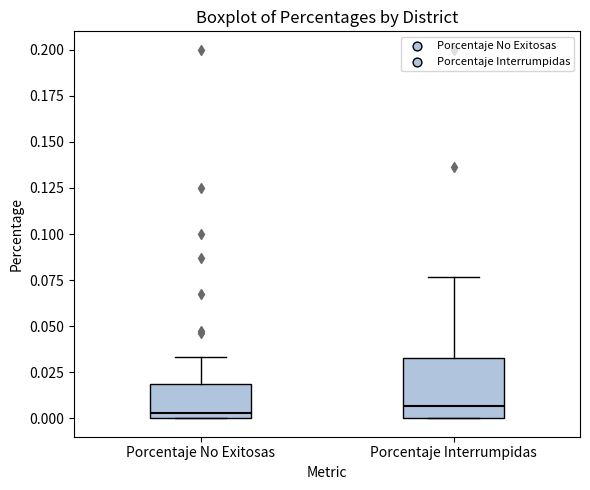

Reading left to right, read every box against the y-axis: the position of its median line, the range the box covers, and the ends of its whiskers. The values are not printed on the chart, so give them approximately, as read against the axis.

Porcentaje No Exitosas: median 0.005, box 0.000 to 0.020, whiskers 0.000 to 0.035
Porcentaje Interrumpidas: median 0.005, box 0.000 to 0.030, whiskers 0.000 to 0.075